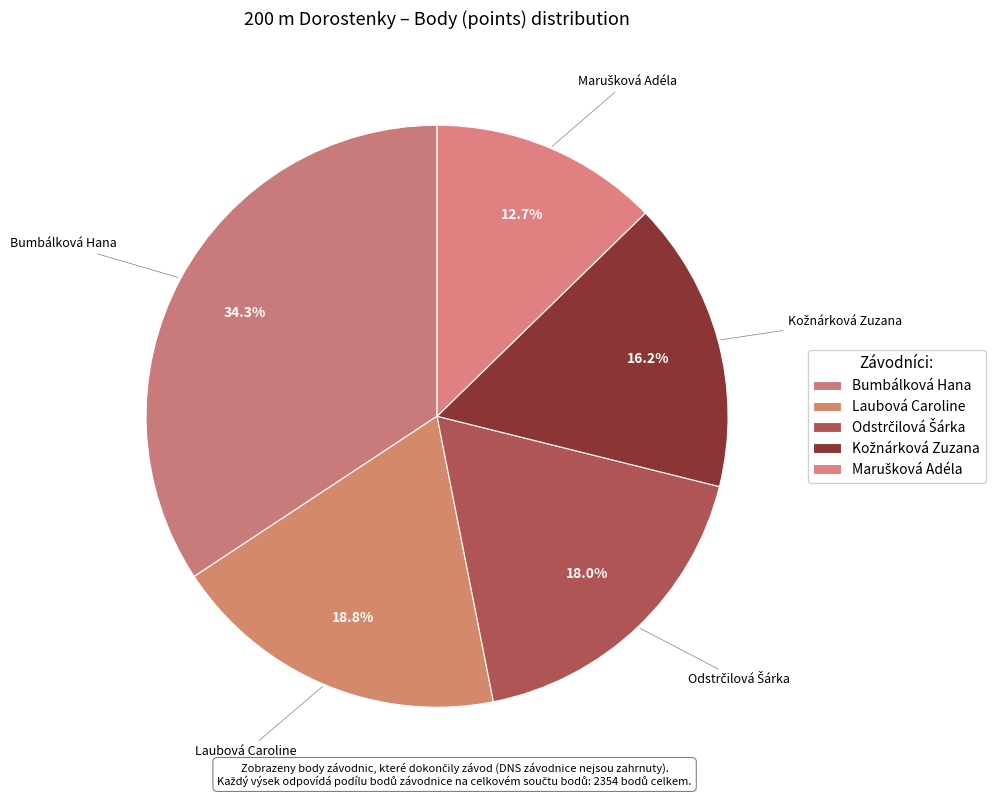

To the nearest percent, what percentage of the pie is Laubová Caroline?

19%